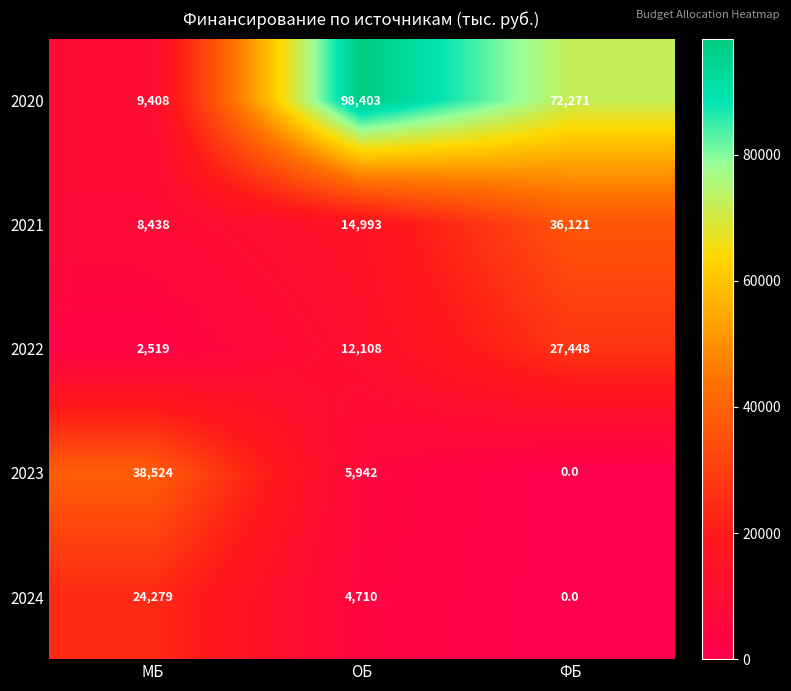

What is the sum of the 2021 values at ФБ and ОБ?

51114